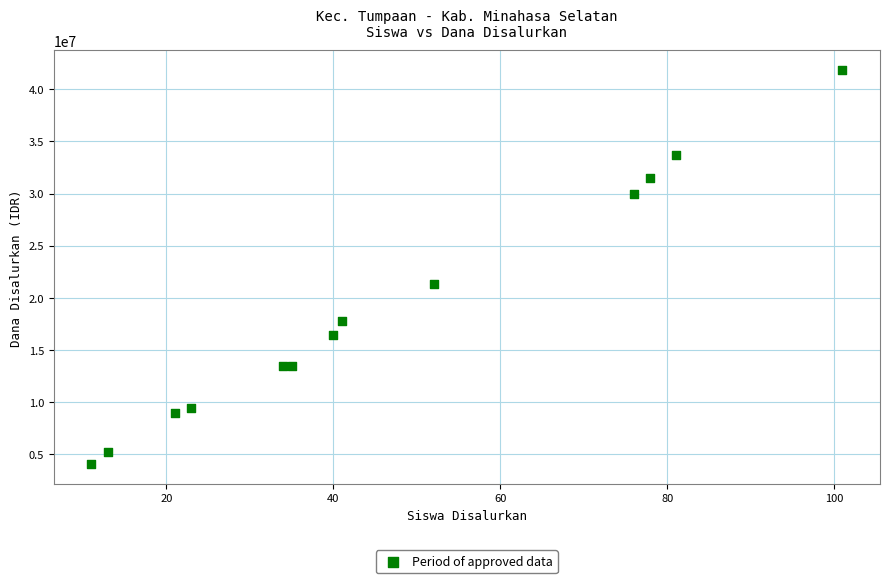

What is the range of Y values (max minus min)?

37800000